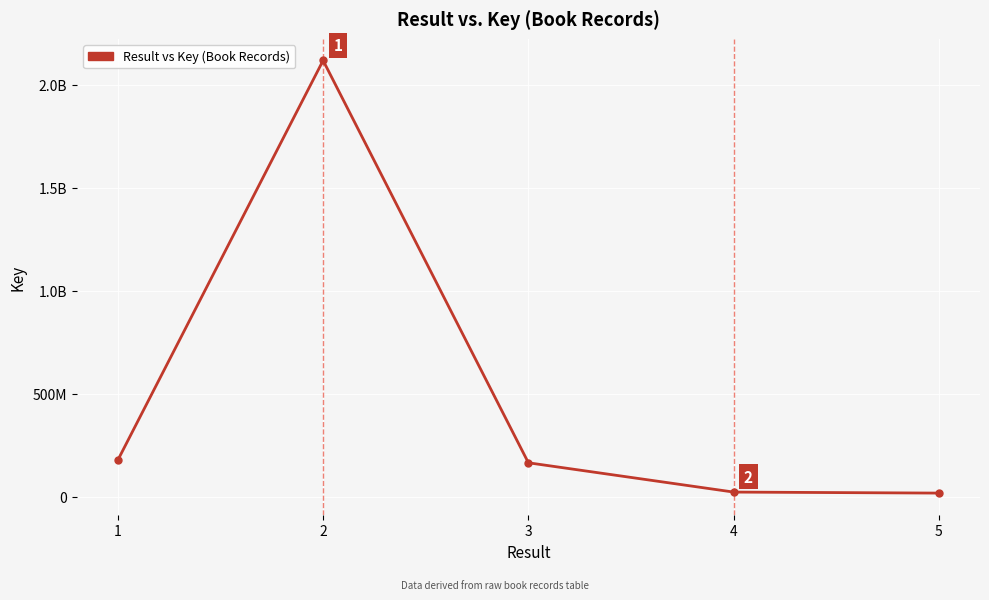

What is the average value?

499603915